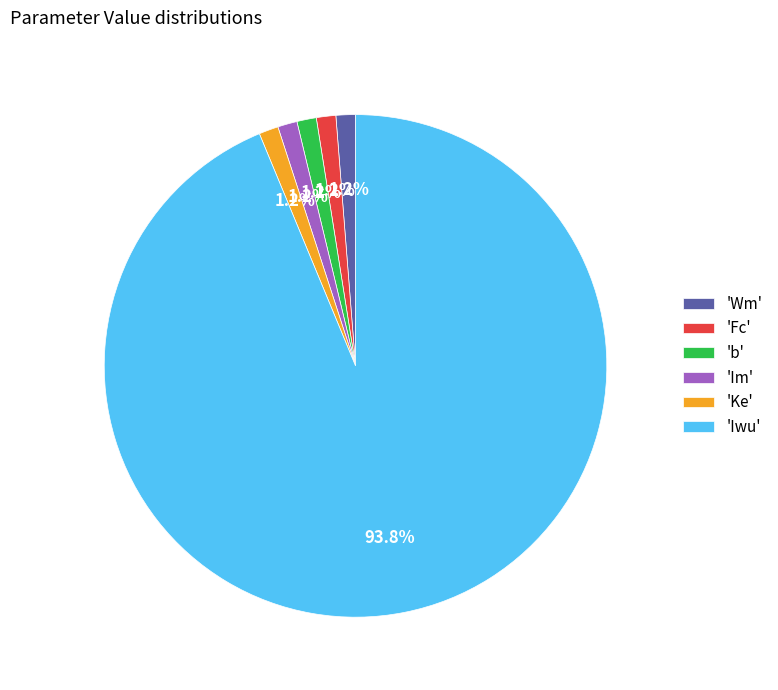

Which slice represents more than half of the pie?

'Iwu'